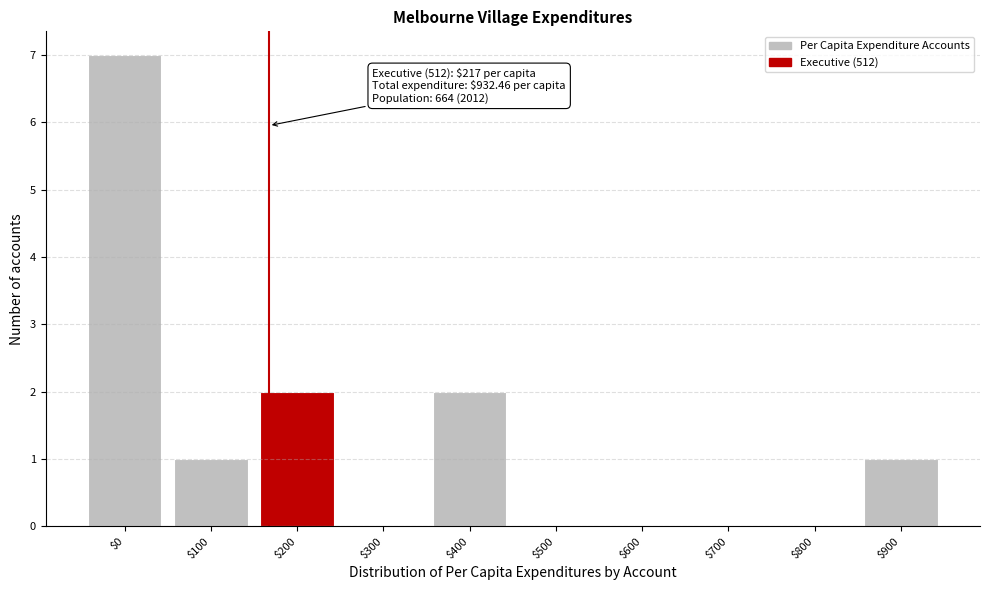

True or false: the data shows 3 at $600.

False